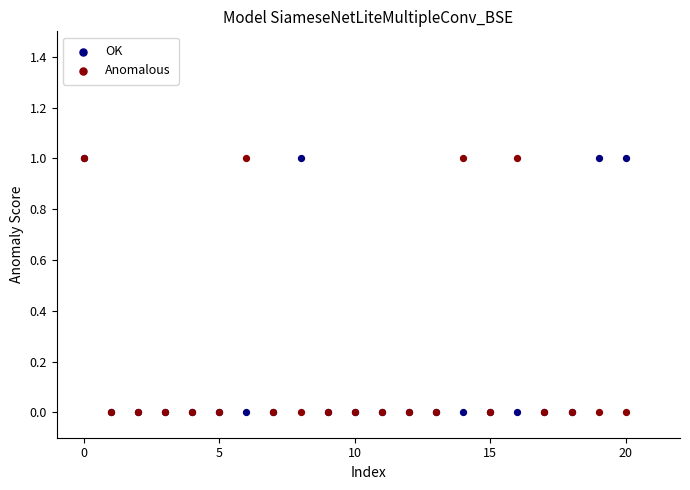

What are all the series names shown in the legend?

OK, Anomalous